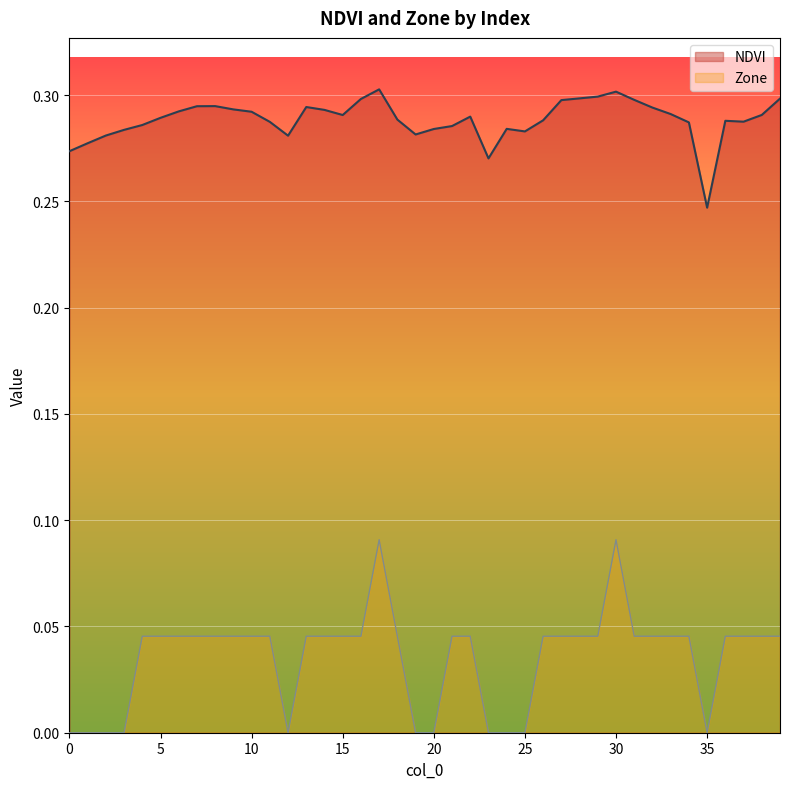

At 31, list the series in order from largest to smallest.

NDVI, Zone